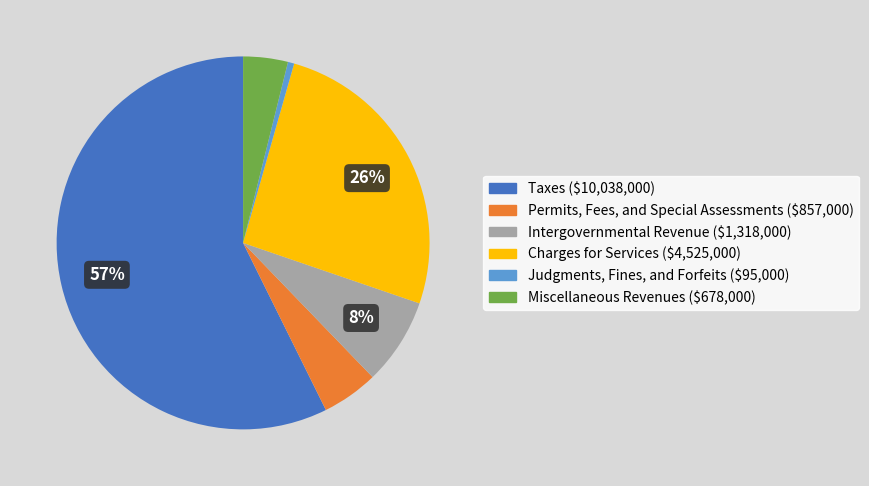

How many slices are in this pie chart?

6